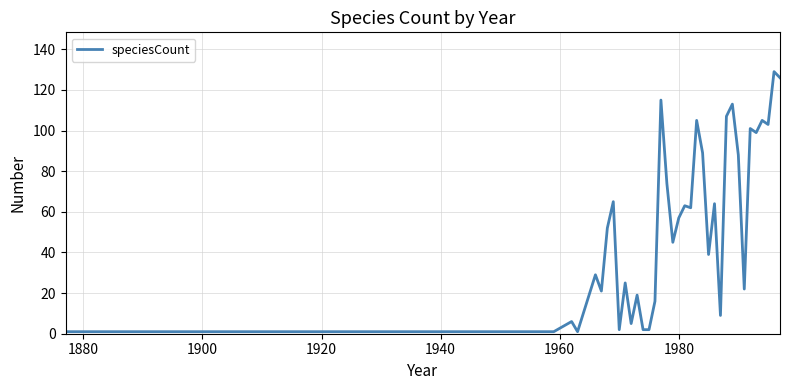

What is the greatest value displayed?

129